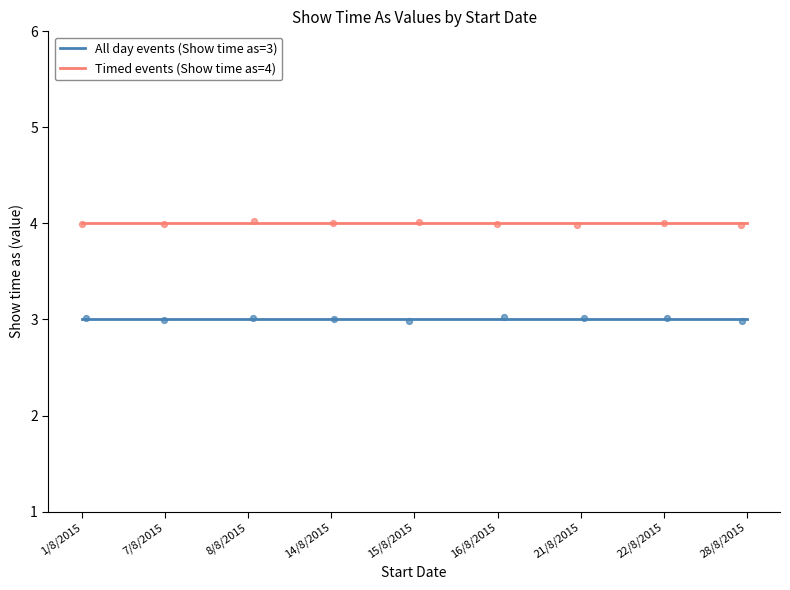

Which series reaches the minimum Y coordinate?

All day events (Show time as)